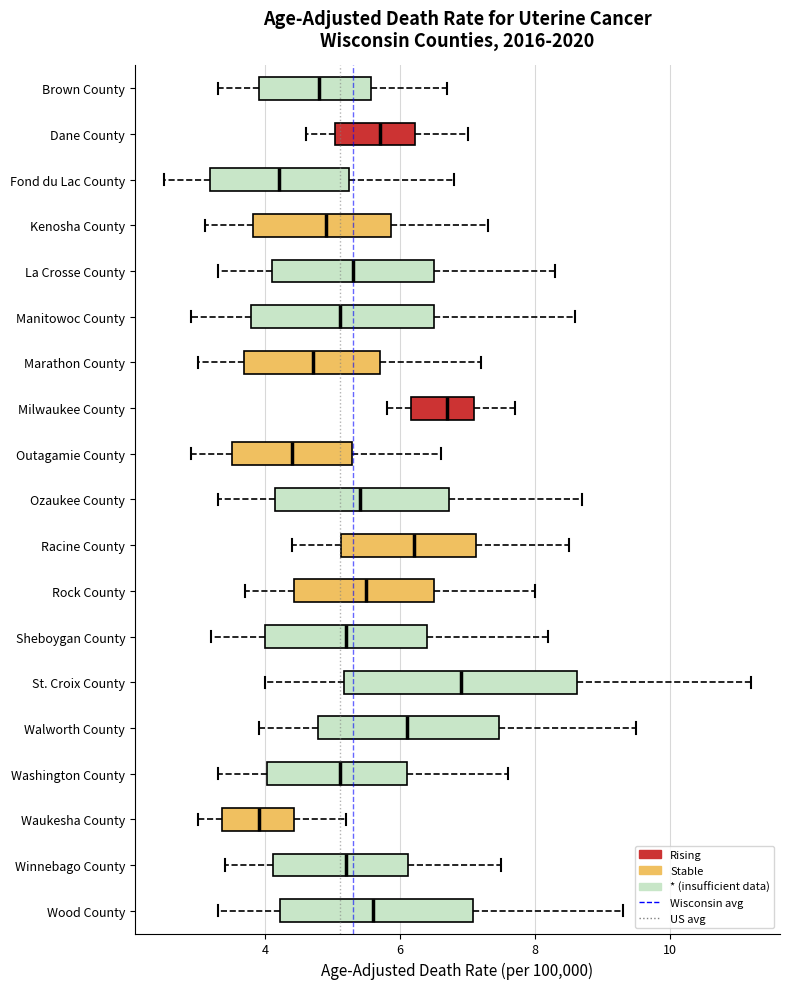

Where does the median line of the box for Dane County sit on the x-axis? The values are not printed on the chart, so give them approximately, as read against the axis.

5.8